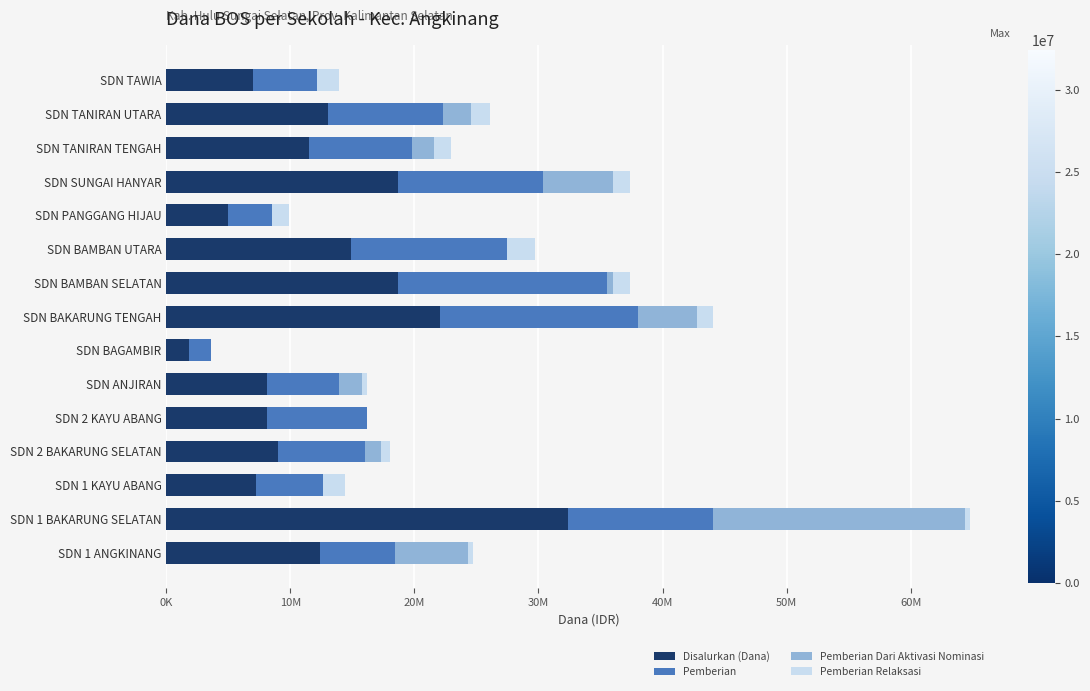

At how many categories does at least one series exceed 25339669?

1